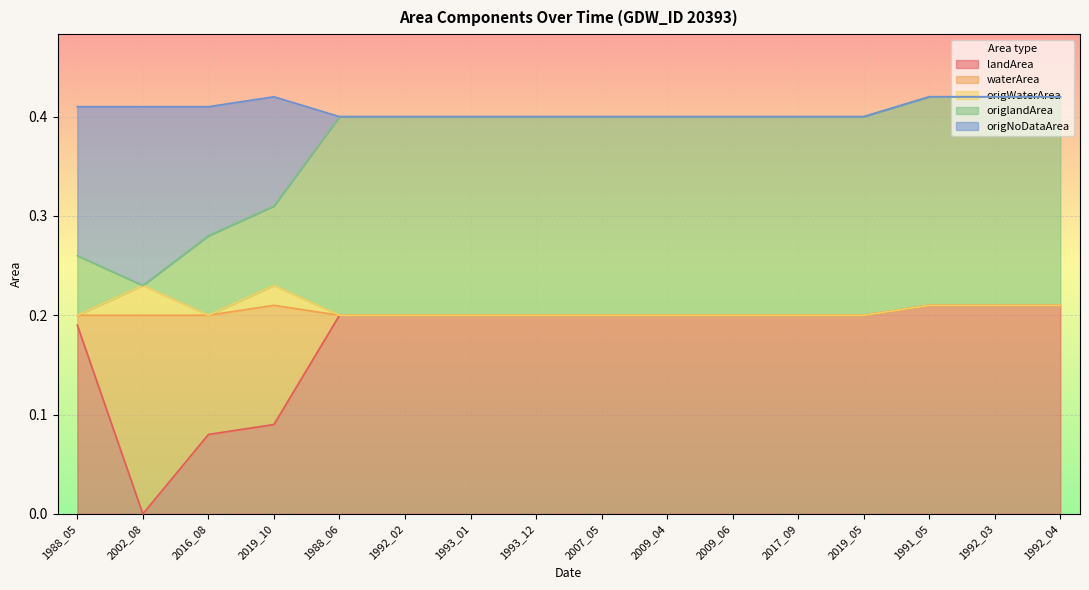

Which series has the largest range (max minus min)?

landArea